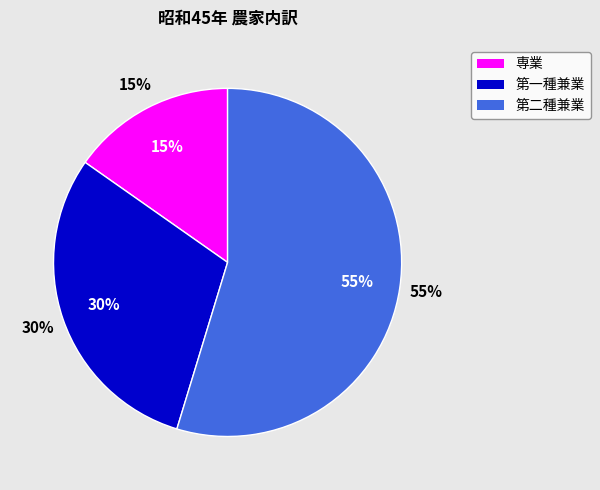

To the nearest percent, what portion does 専業 represent?

15%